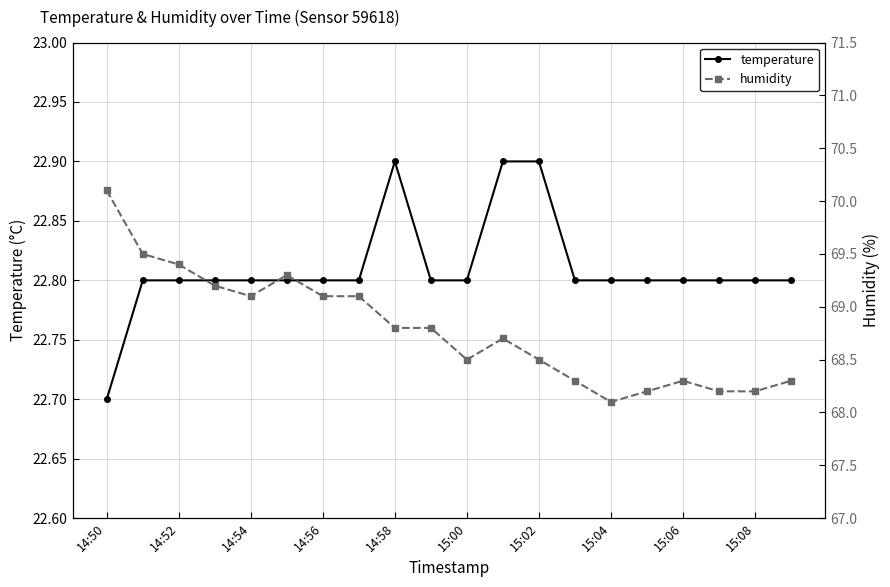

Is it true that temperature equals 22.8 at 14:52?

True